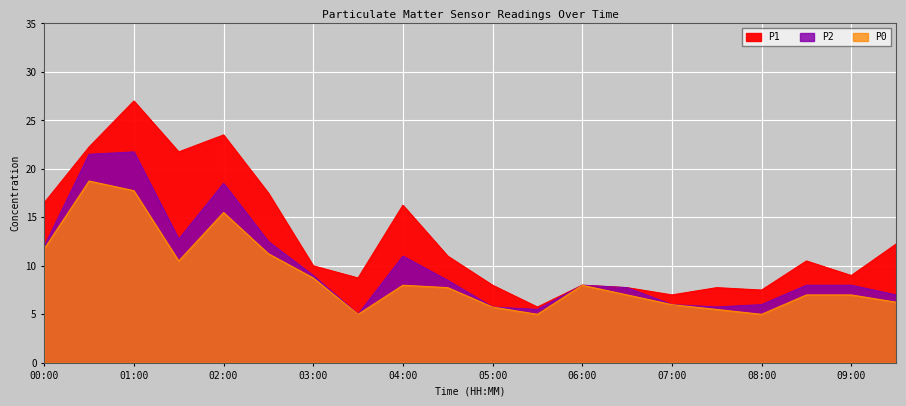

Is the value of P0 at 08:00 greater than the value of P1 at 02:30?

No